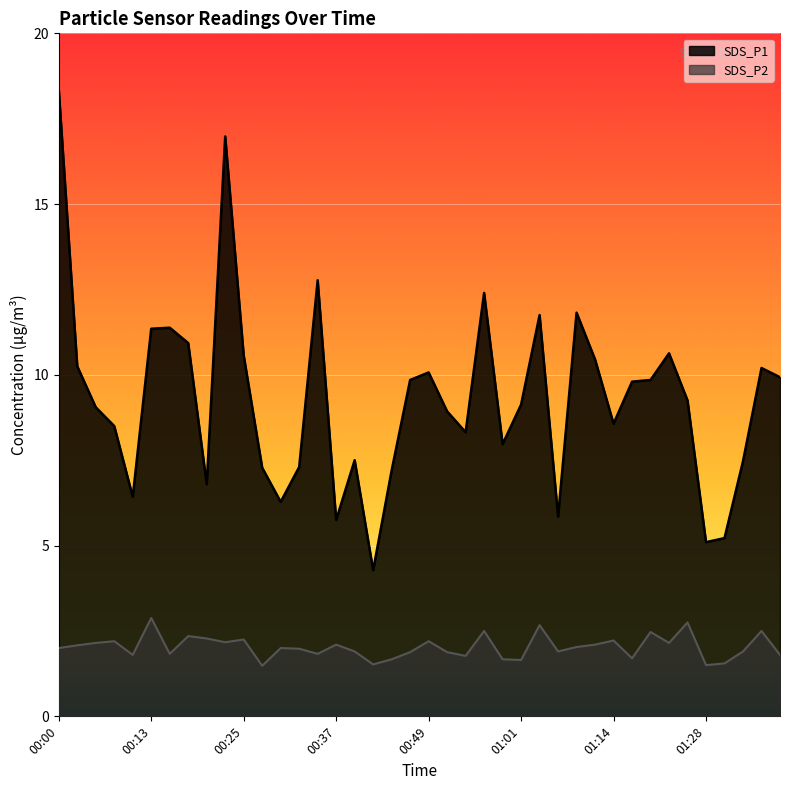

Reading left to right, extract all data points from this chart.

SDS_P1: 00:00=18.4	00:03=10.2	00:05=9.1	00:08=8.5	00:10=6.4	00:13=11.3	00:15=11.4	00:17=10.9	00:20=6.8	00:22=17.0	00:25=10.6	00:27=7.3	00:30=6.3	00:32=7.3	00:35=12.8	00:37=5.8	00:39=7.5	00:42=4.3	00:44=7.2	00:47=9.8	00:49=10.1	00:52=8.9	00:54=8.3	00:57=12.4	00:59=8.0	01:01=9.1	01:04=11.8	01:06=5.8	01:09=11.8	01:12=10.4	01:14=8.6	01:17=9.8	01:19=9.8	01:22=10.6	01:25=9.2	01:28=5.1	01:30=5.2	01:33=7.5	01:35=10.2	01:37=9.9
SDS_P2: 00:00=2.0	00:03=2.1	00:05=2.1	00:08=2.2	00:10=1.8	00:13=2.9	00:15=1.8	00:17=2.4	00:20=2.3	00:22=2.2	00:25=2.2	00:27=1.5	00:30=2.0	00:32=2.0	00:35=1.8	00:37=2.1	00:39=1.9	00:42=1.5	00:44=1.7	00:47=1.9	00:49=2.2	00:52=1.9	00:54=1.8	00:57=2.5	00:59=1.7	01:01=1.6	01:04=2.7	01:06=1.9	01:09=2.0	01:12=2.1	01:14=2.2	01:17=1.7	01:19=2.5	01:22=2.1	01:25=2.8	01:28=1.5	01:30=1.6	01:33=1.9	01:35=2.5	01:37=1.8